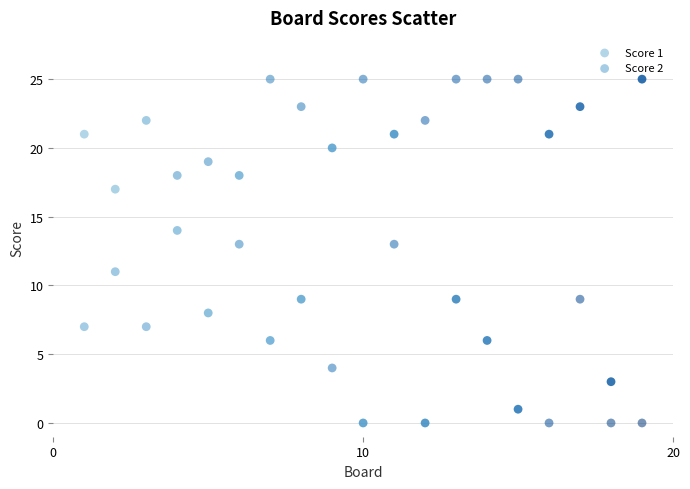

What is the X range (max minus min) for the scatter plot?

18